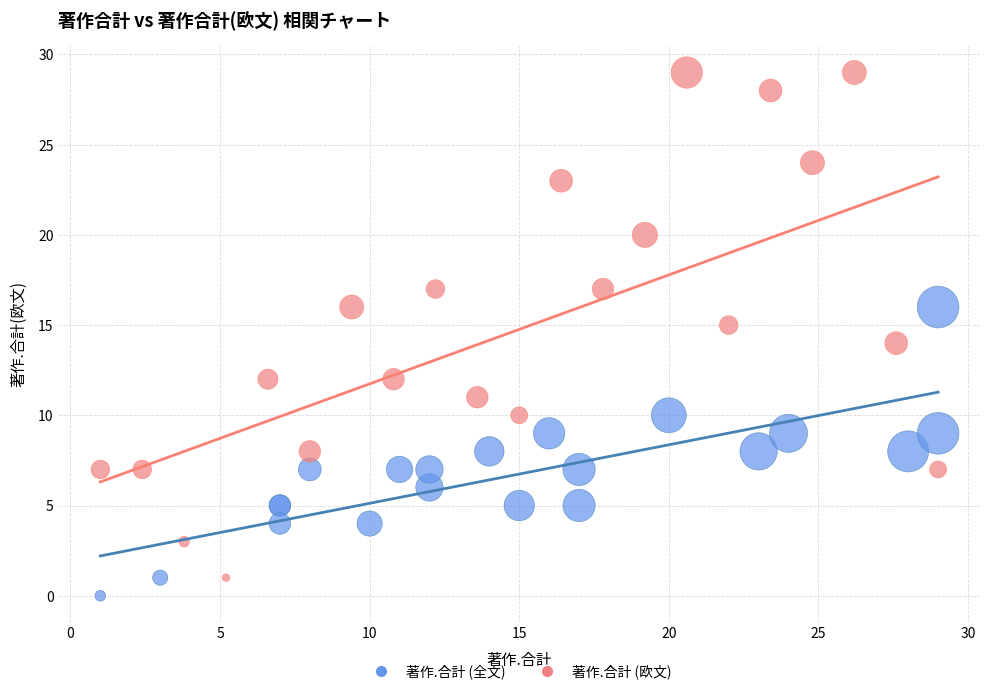

Which series has the widest spread of Y values?

著作.合計 (欧文)